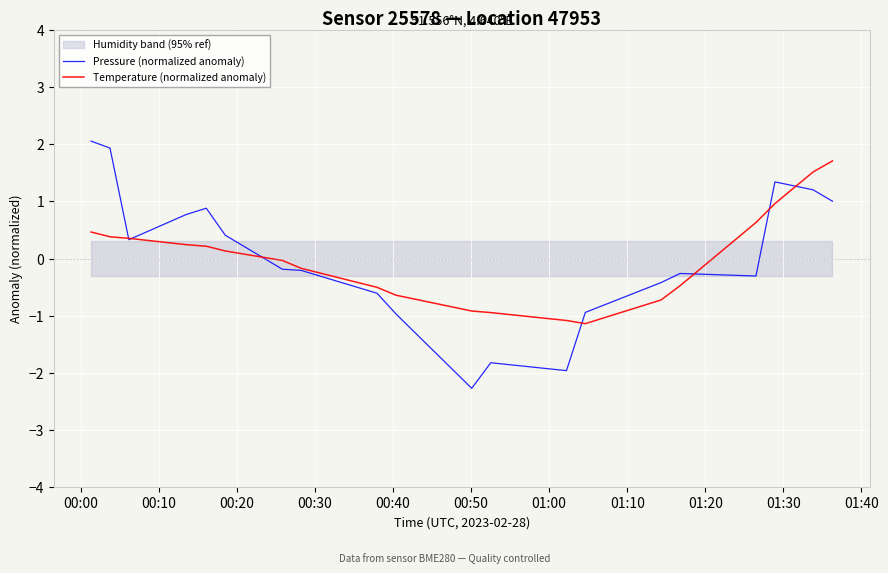

What is the minimum value for Temperature (normalized anomaly)?

-1.1